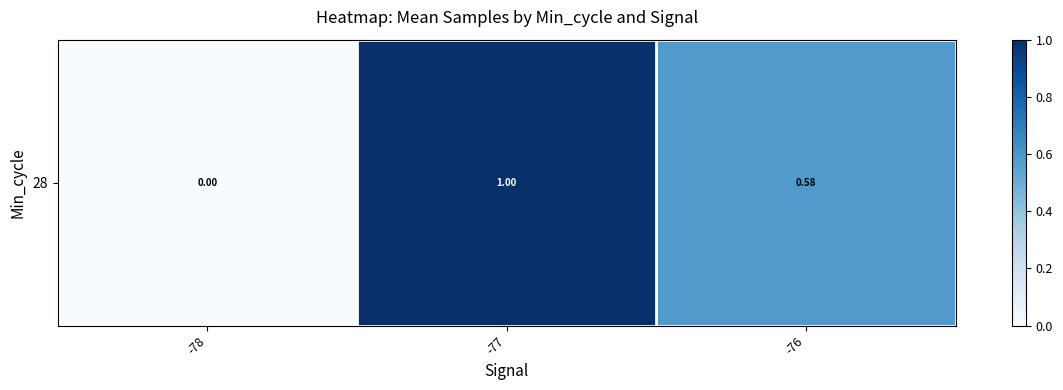

How many values are above zero?

2